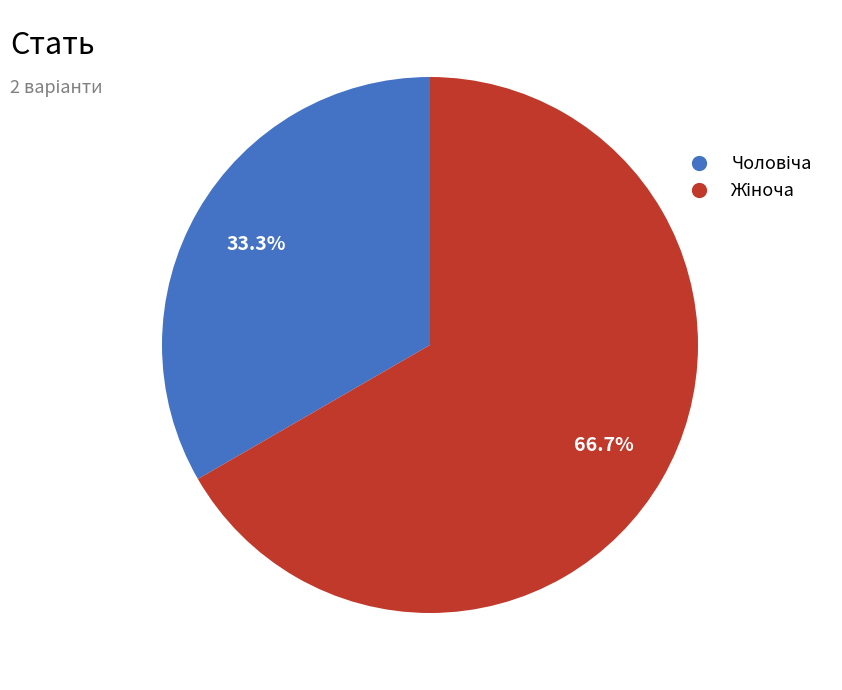

Does any single category account for the majority?

Yes